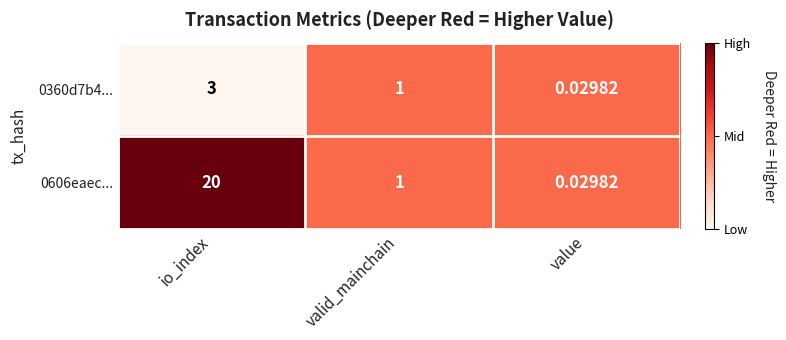

Is the value of 0606eaec... at value greater than the value of 0360d7b4... at valid_mainchain?

No